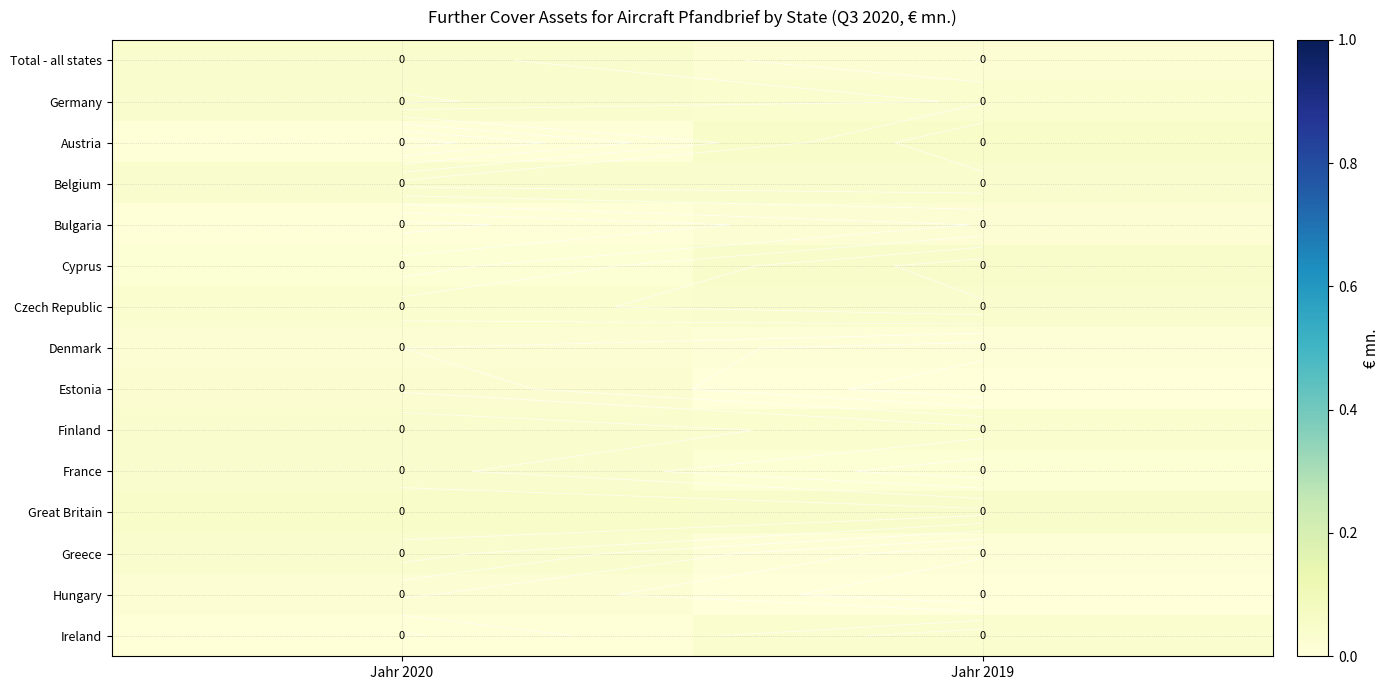

List the labels in order of Bulgaria value, smallest first.

Jahr 2020, Jahr 2019